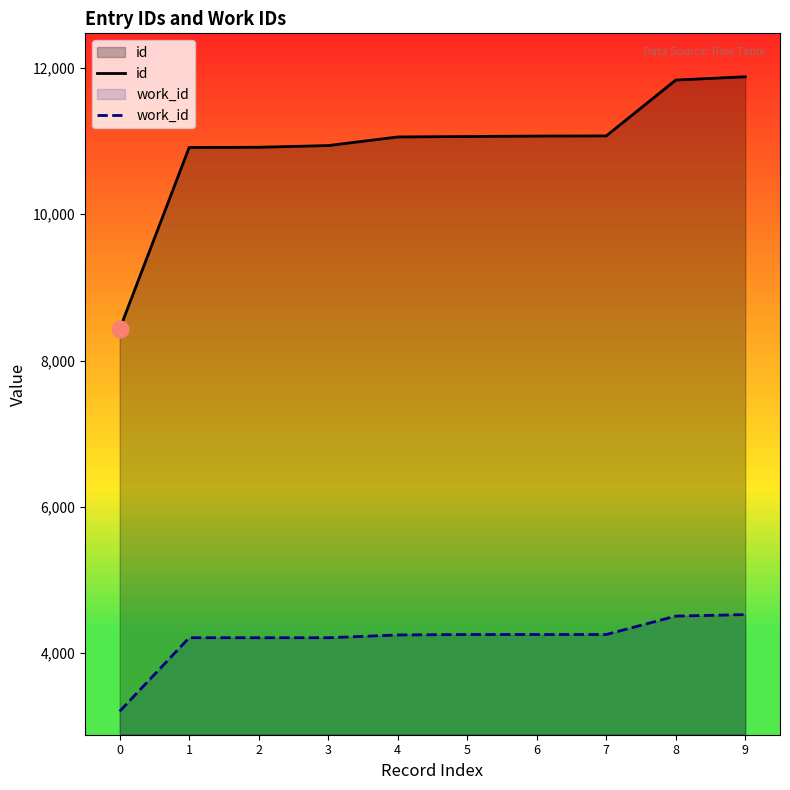

True or false: work_id and id intersect in this chart.

False